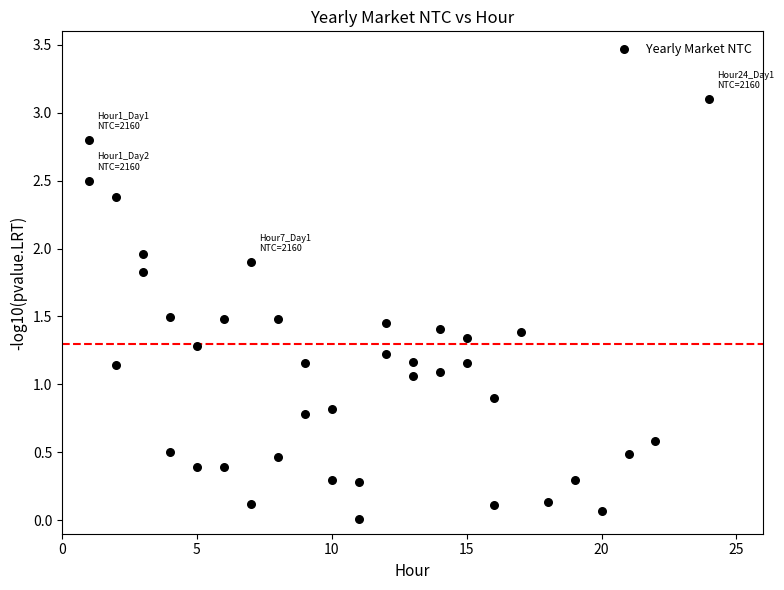

What is the range of Y values (max minus min)?

3.1